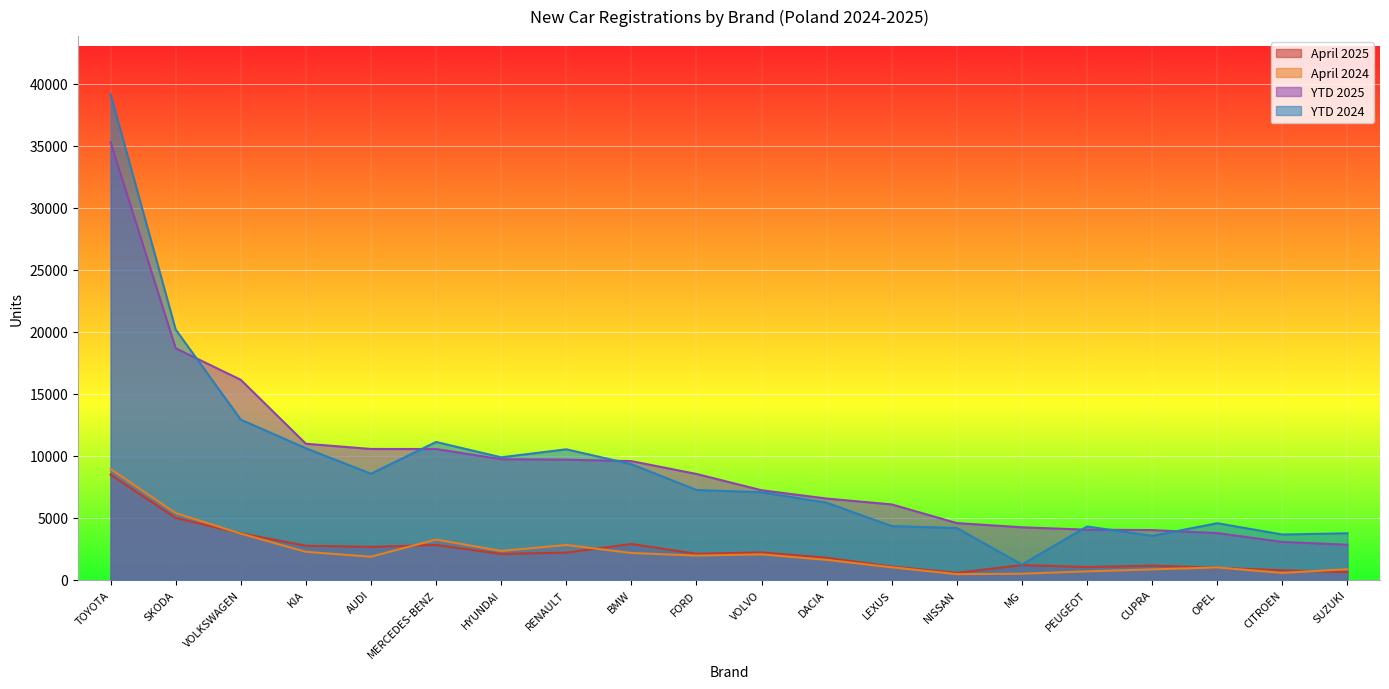

What position from the left is VOLKSWAGEN?

3